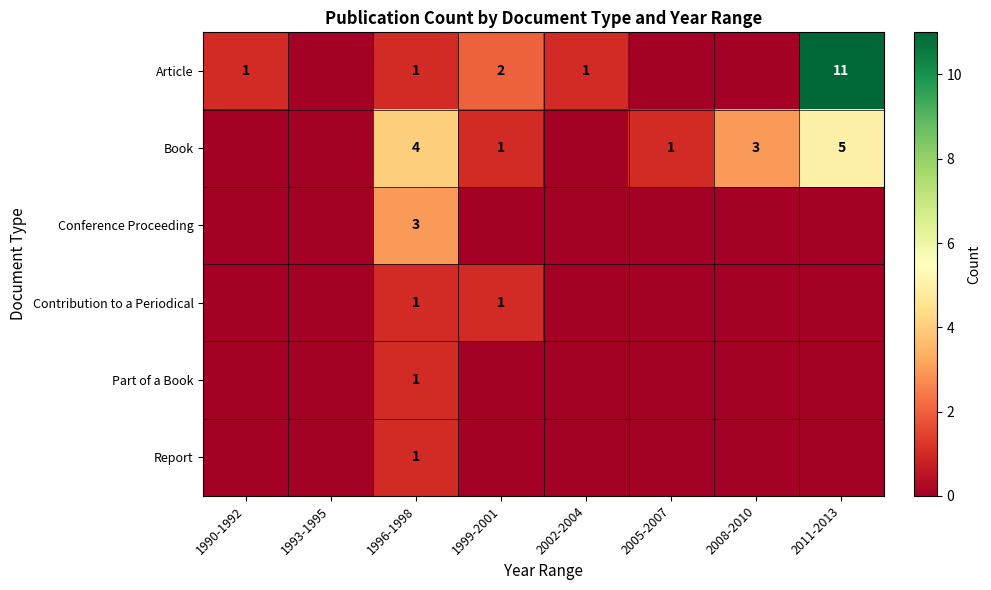

What is the sum of the Book values at 2011-2013 and 2005-2007?

6